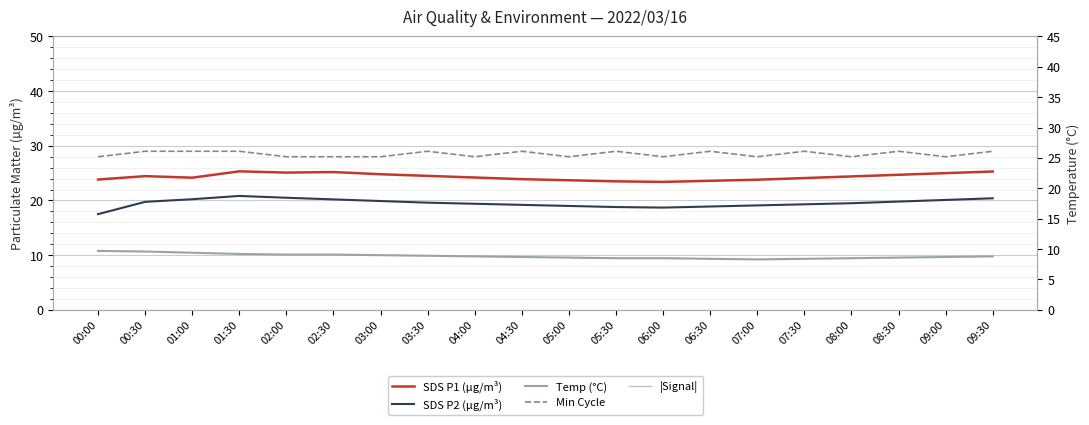

True or false: Min Cycle has more than 2 points higher than both neighbors.

True